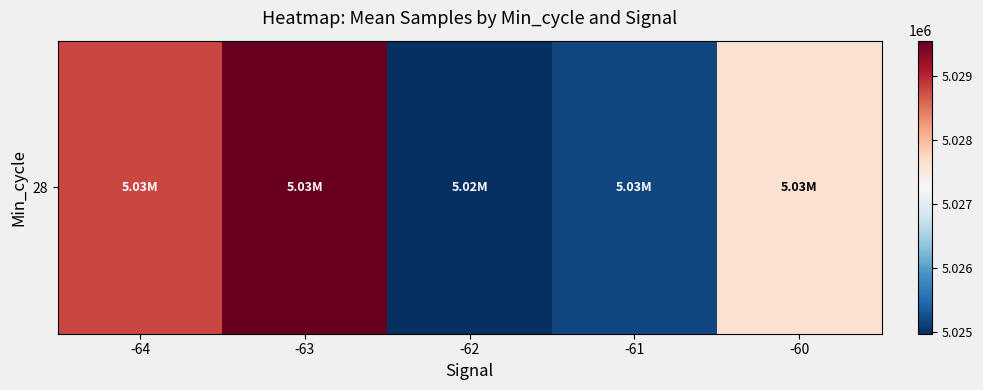

What is the sum of the values at -63 and -60?

10057170.0